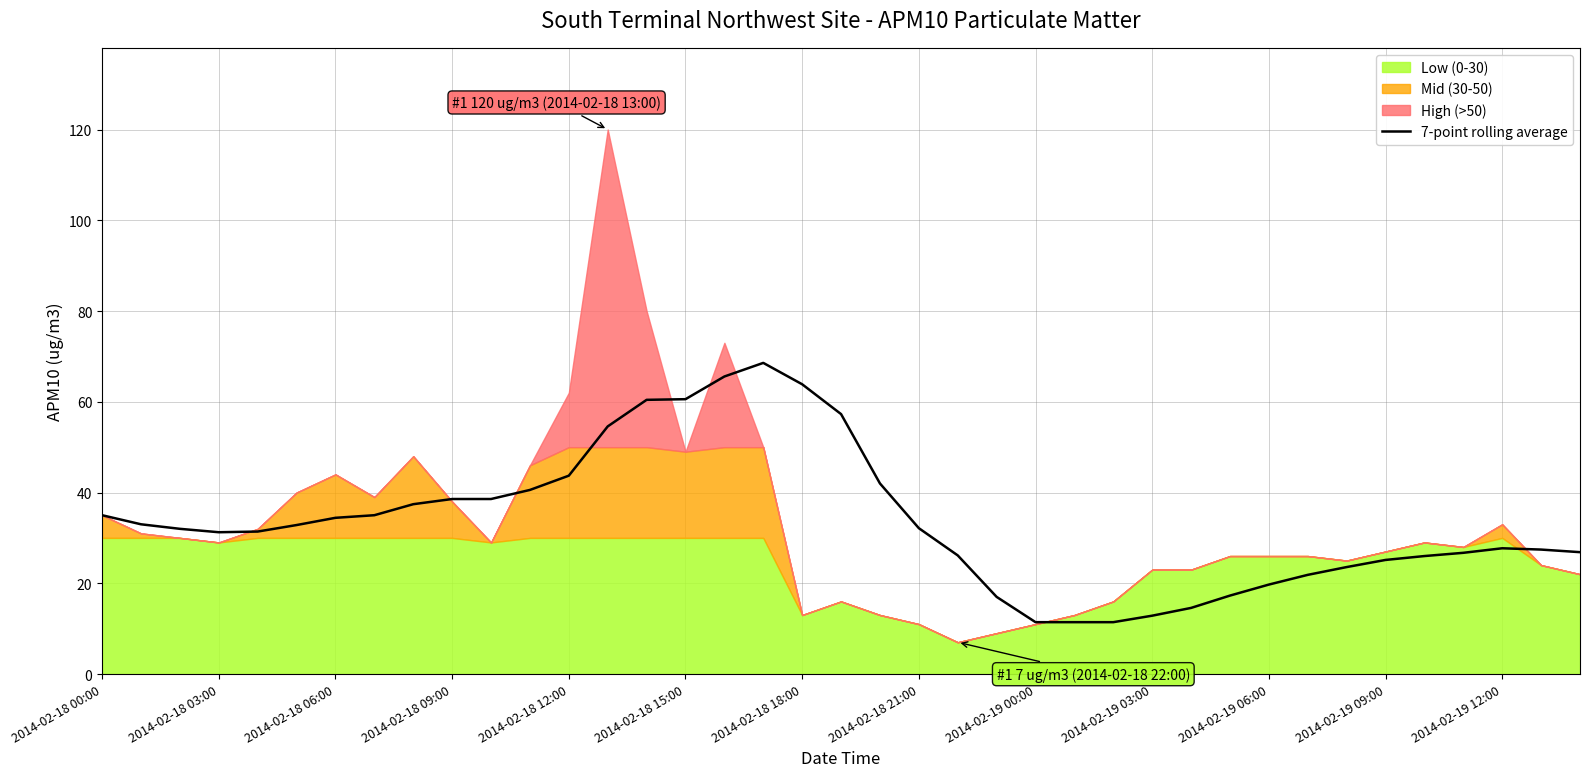

What is the value of the 32nd point from the left?

21.9